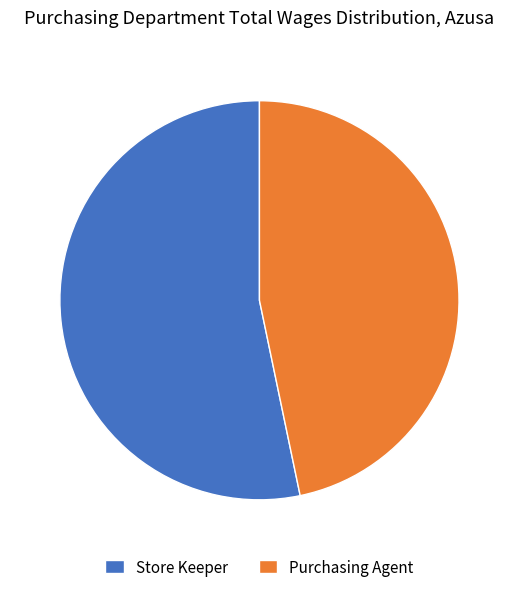

Which category has the biggest portion of the pie?

Store Keeper